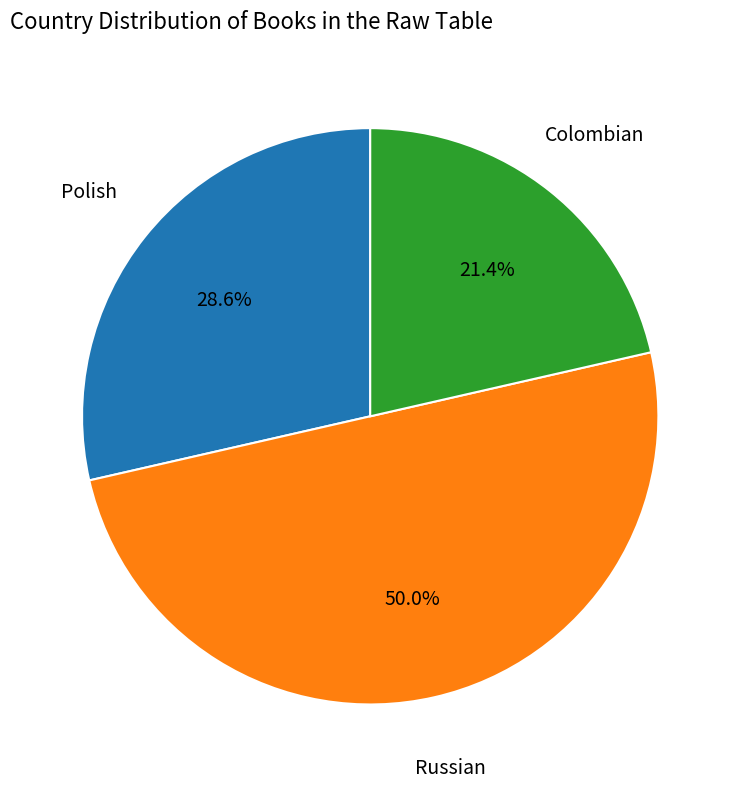

How many slices are in this pie chart?

3